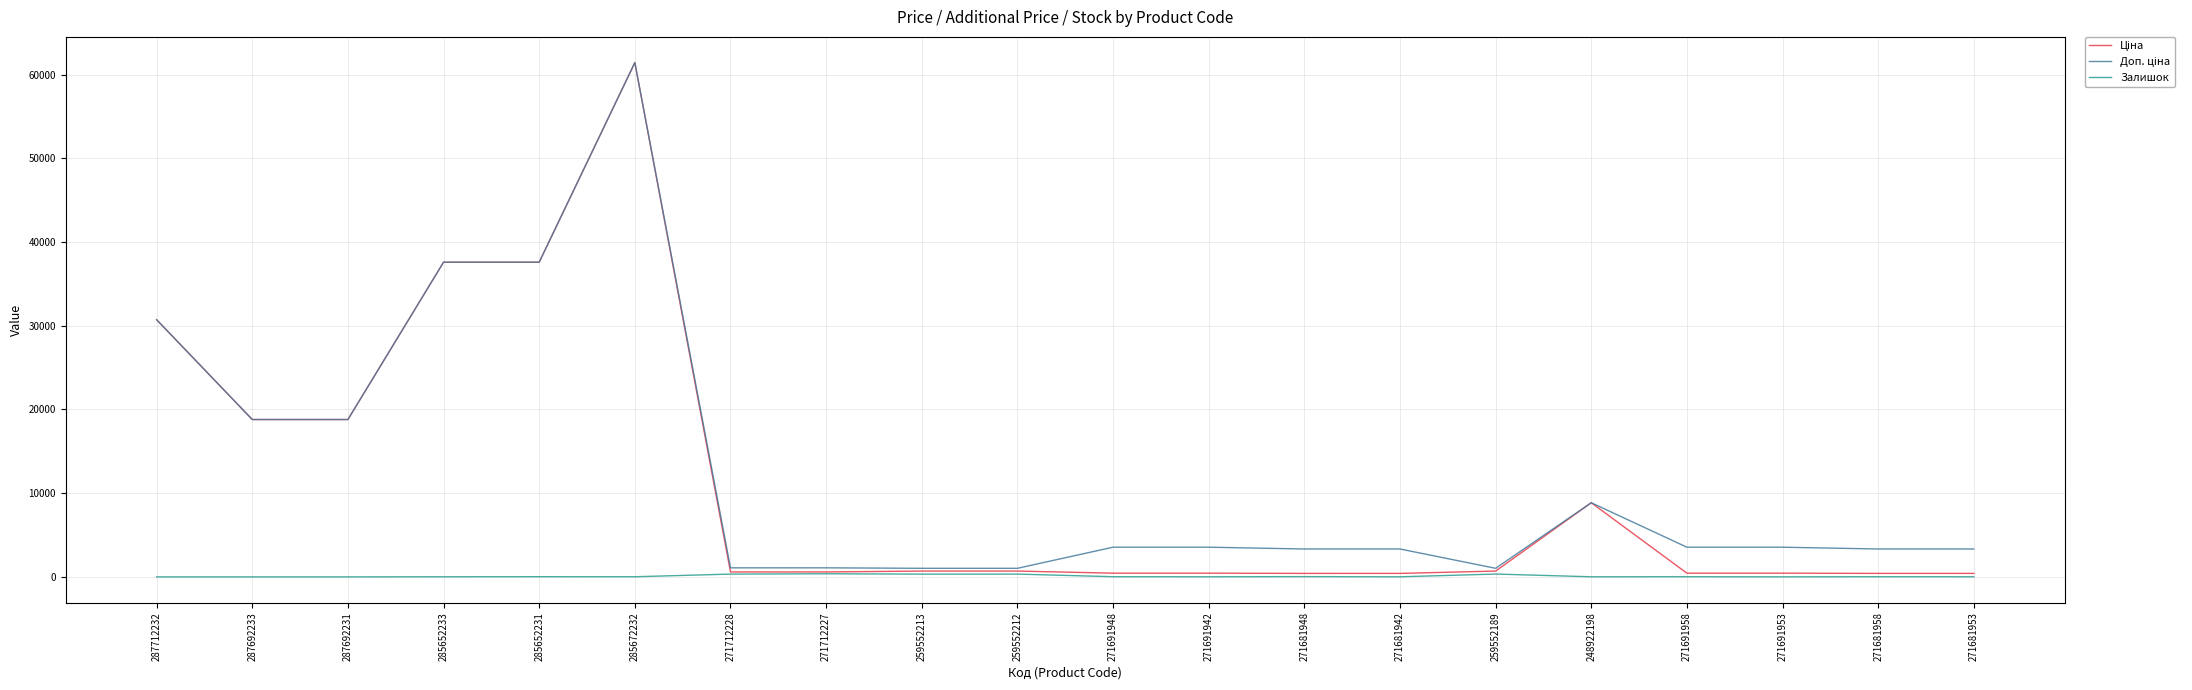

Does the chart have visible grid lines?

Yes